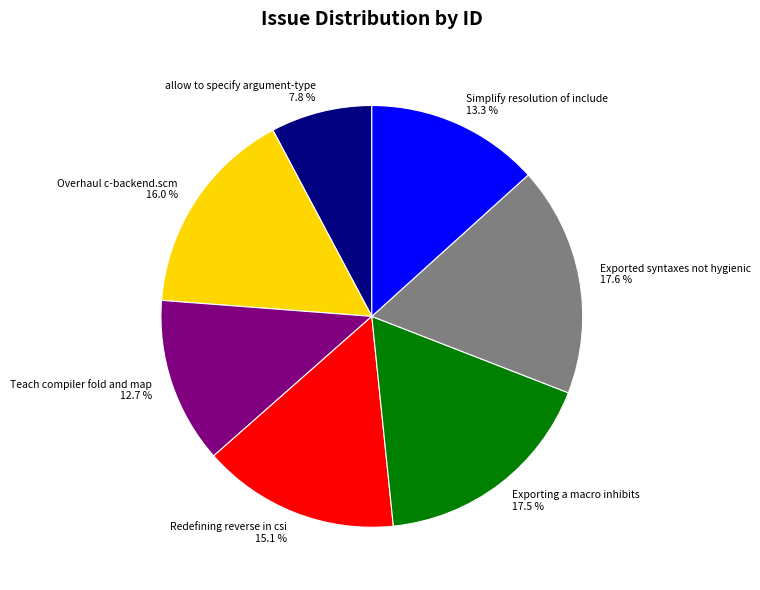

Does allow to specify argument-type account for over 50% of the chart?

No